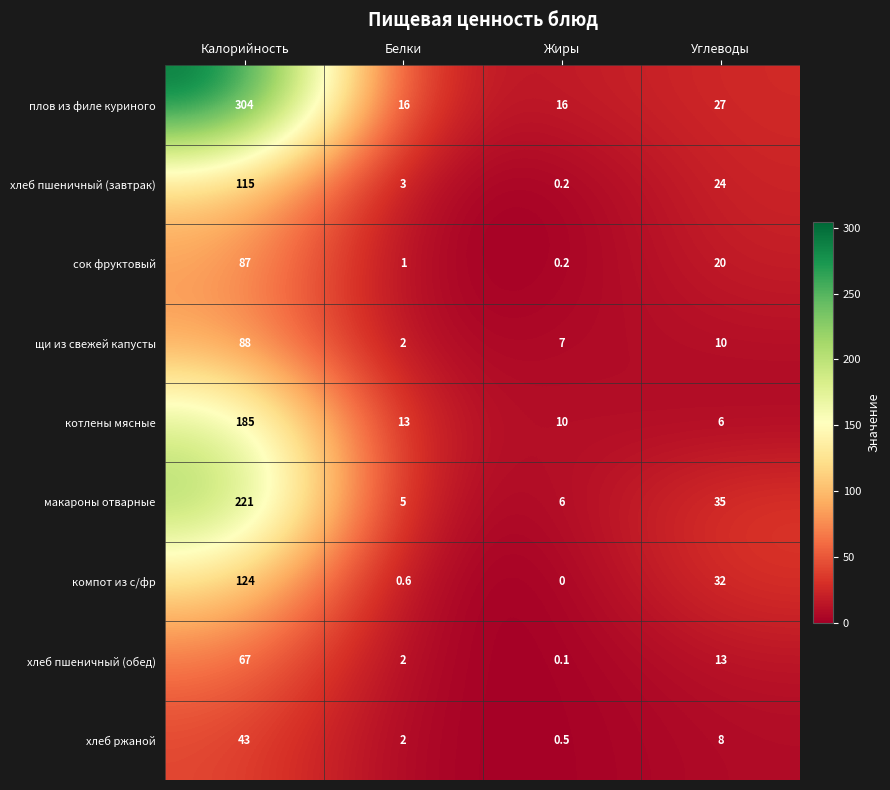

What is the average value of the щи из свежей капусты series?

26.8